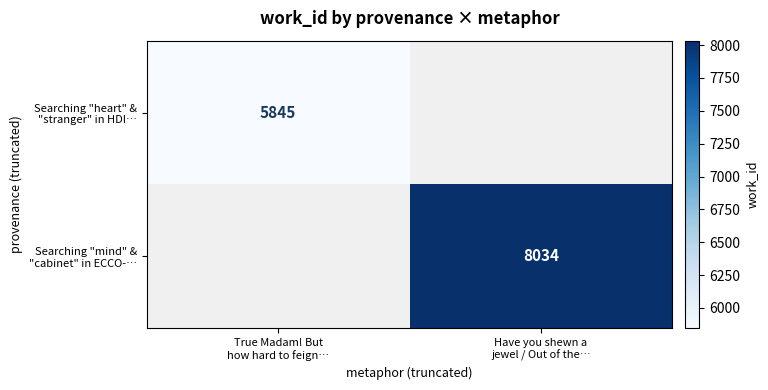

At True Madam! But how hard to feign…, list the series in order from largest to smallest.

Searching "heart" & "stranger" in HDI…, Searching "mind" & "cabinet" in ECCO-…